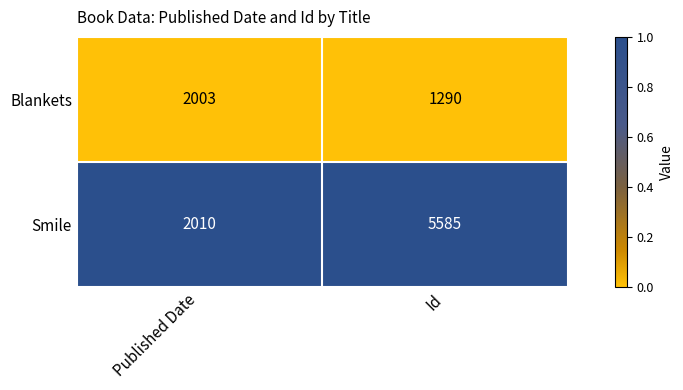

What is the difference between the highest and lowest values at Published Date?

7